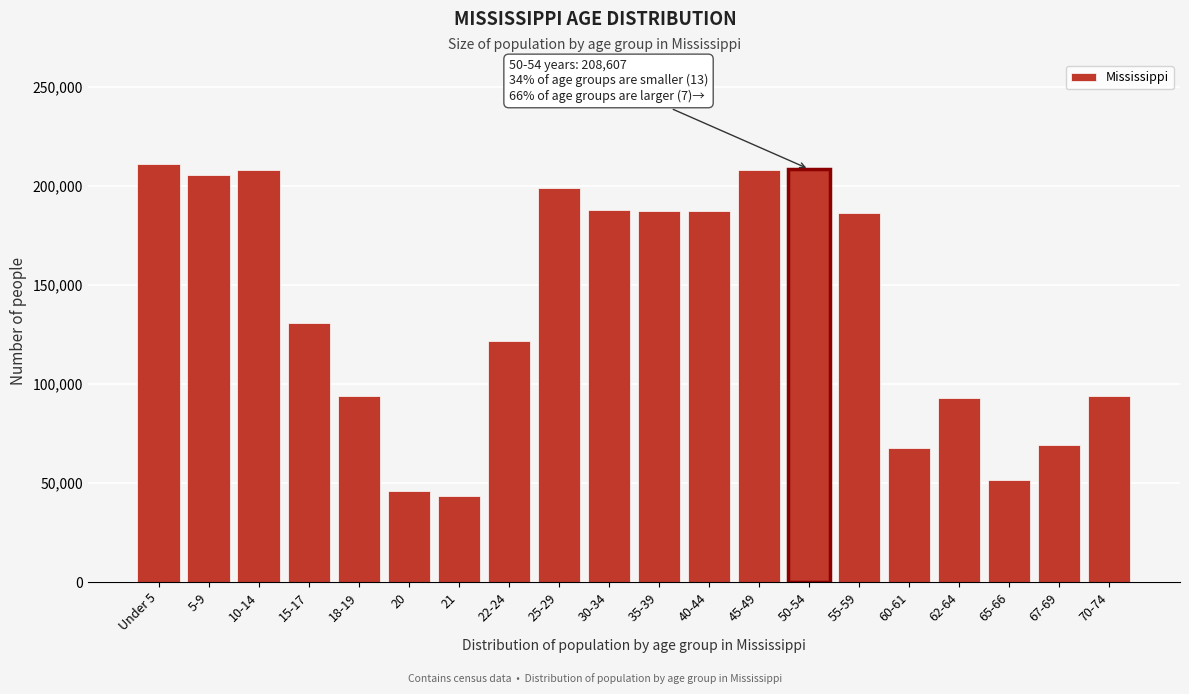

What is the smallest value displayed?

43475